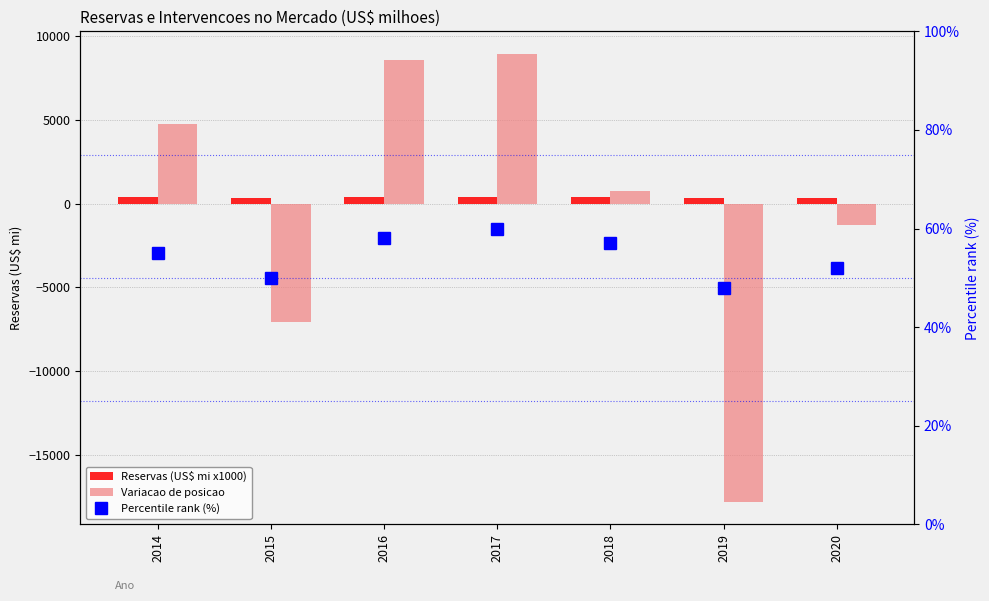

What is the greatest value displayed?

8955.8